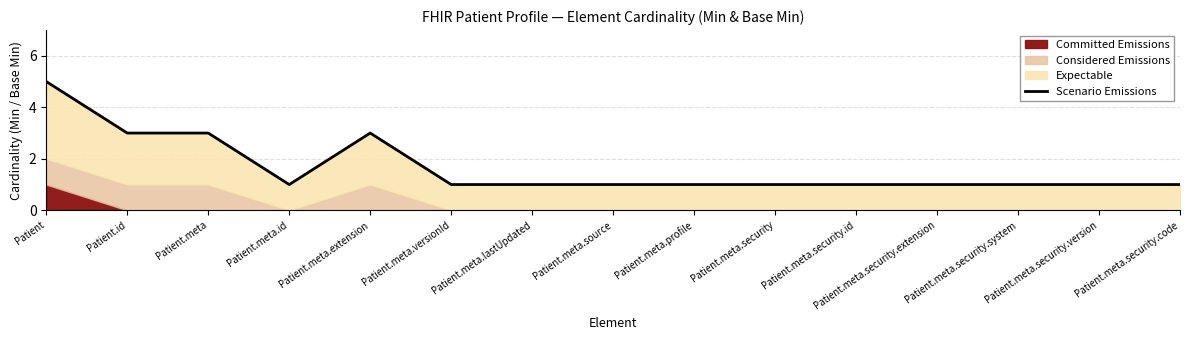

Between Patient.meta.security.system and Patient.meta.profile, which is larger?

Patient.meta.security.system